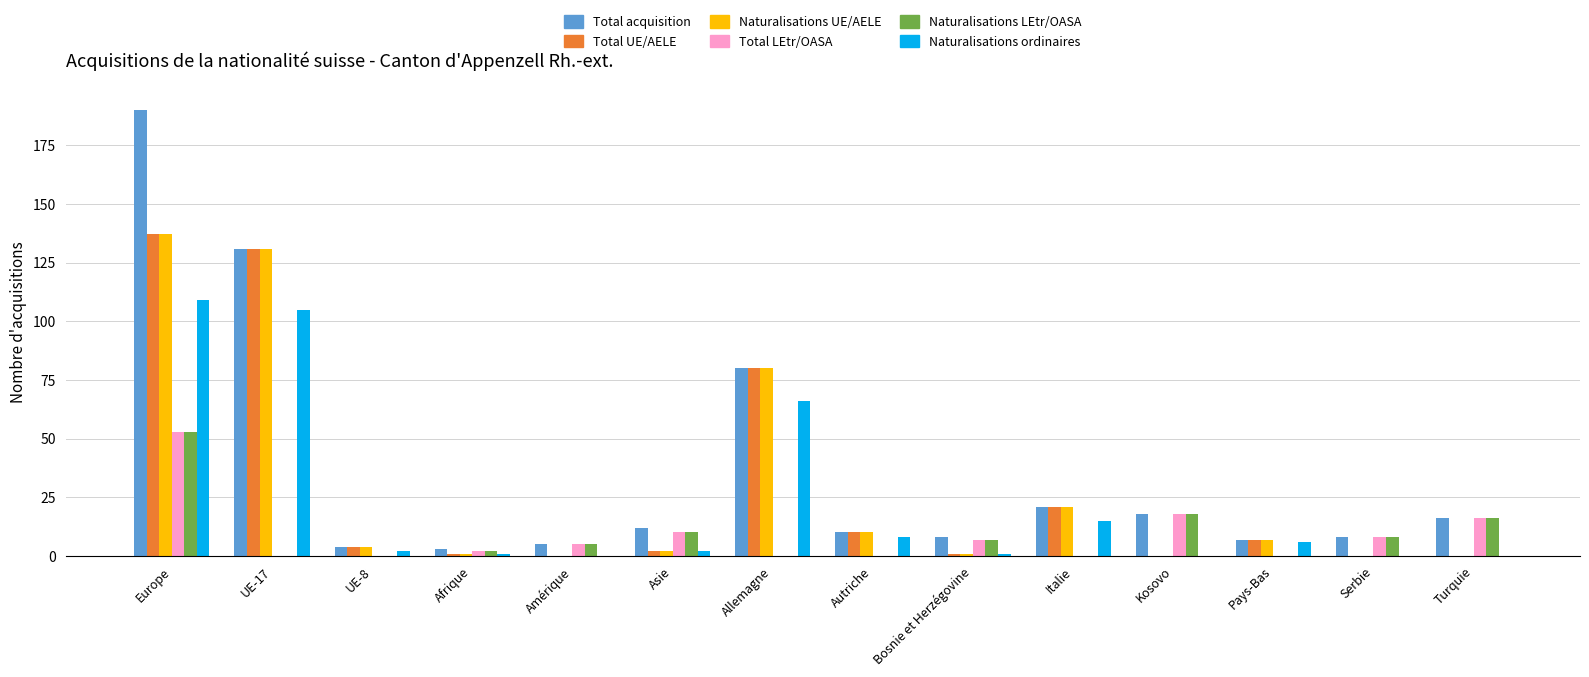

What is the total value across all series at UE-17?

498